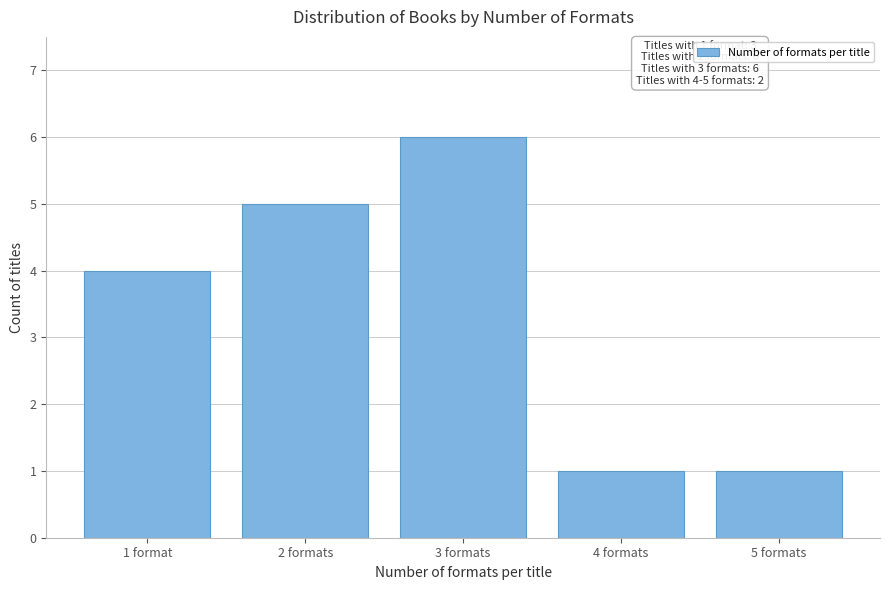

Reading left to right, what are all the values shown in this chart?

4	5	6	1	1